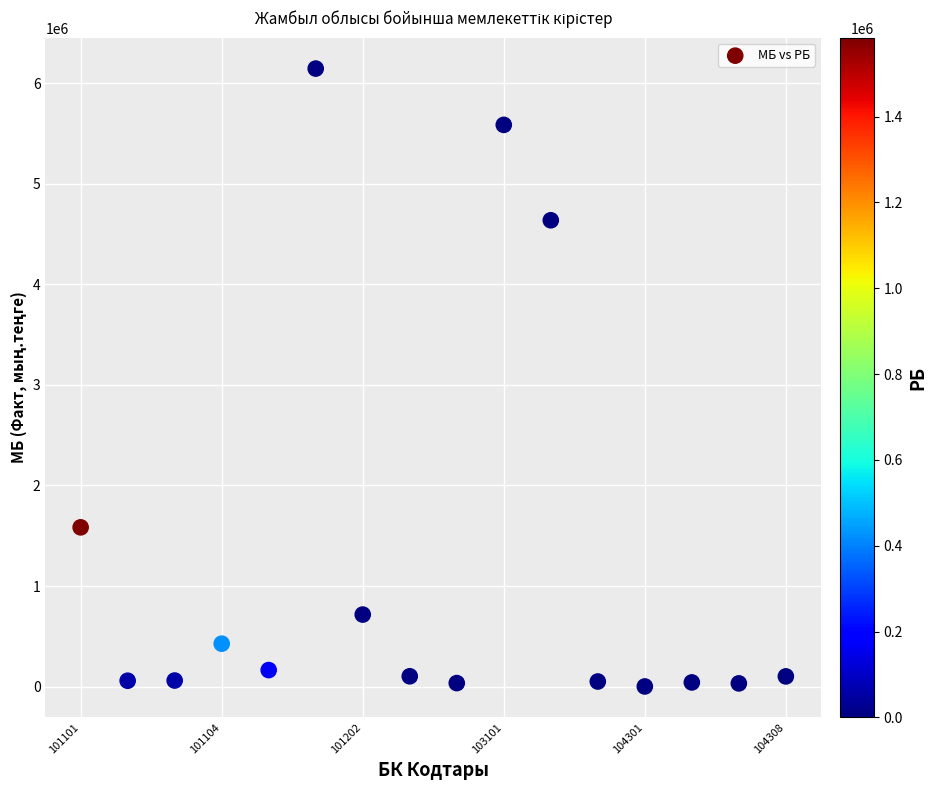

What Y value in the scatter plot is closest to 3074268?

1583652